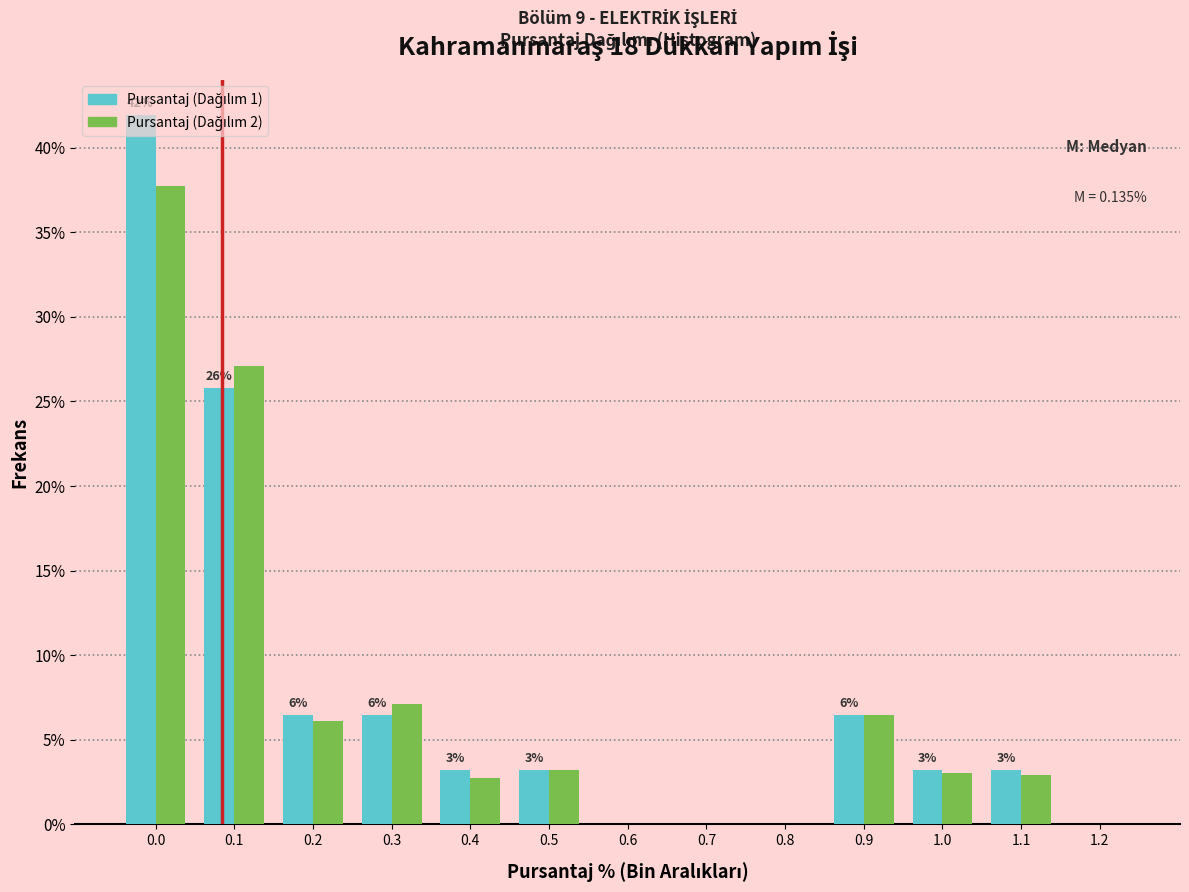

What is the maximum value shown in the chart?

41.9